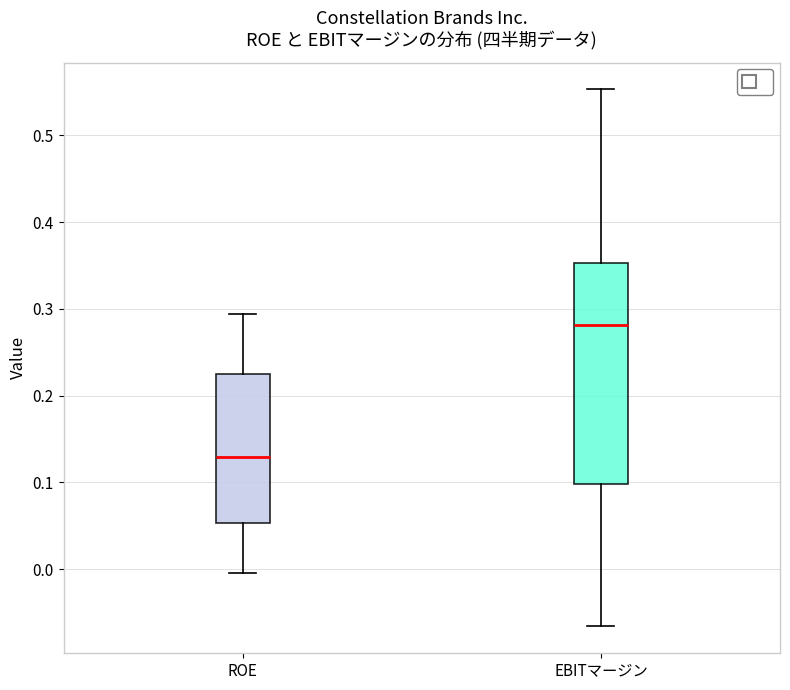

Where is the lower edge of the box for EBITマージン on the y-axis? The values are not printed on the chart, so give them approximately, as read against the axis.

0.10